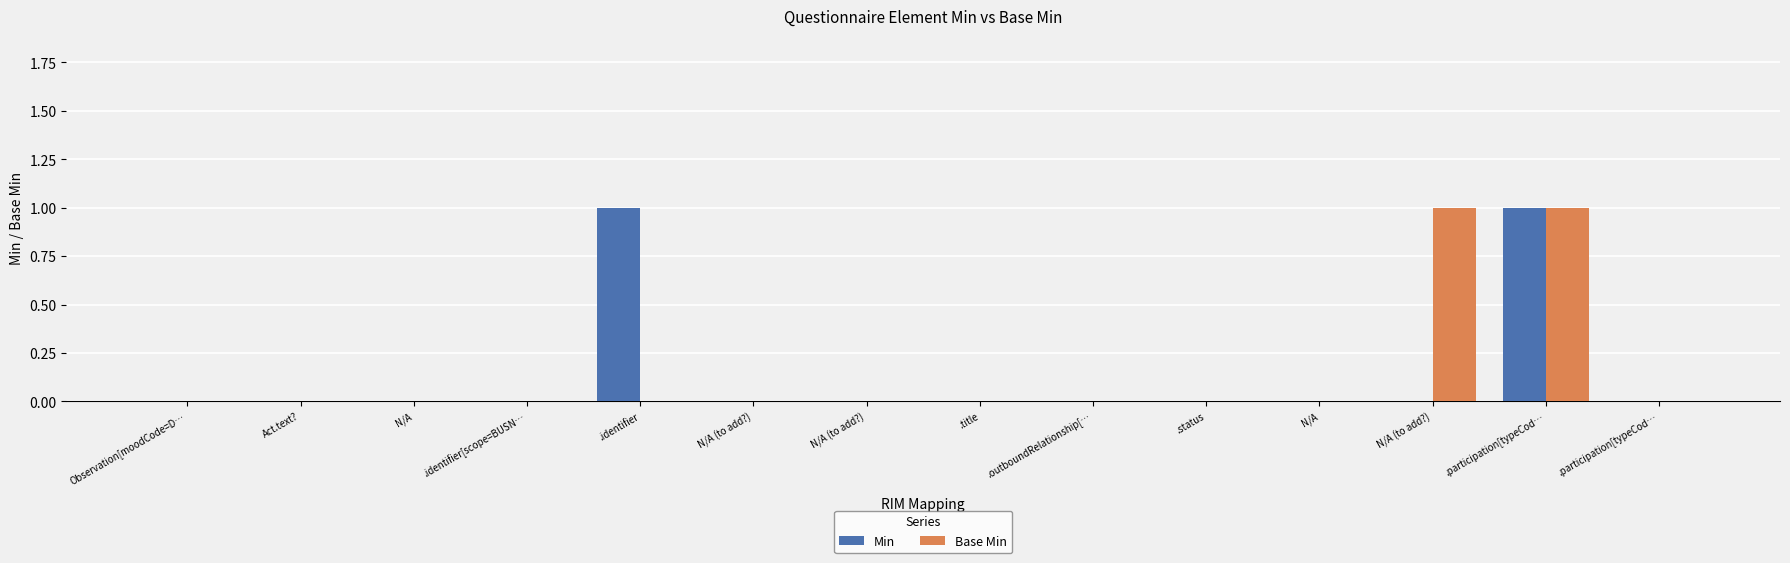

Count the number of categories in the chart.

14